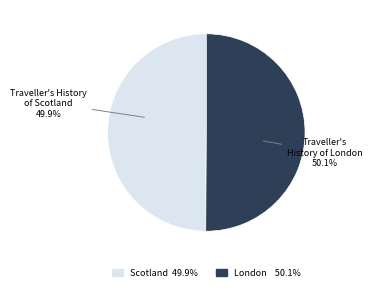

Combined, what portion of the pie is Traveller's History of London and Traveller's History of Scotland?

100.0%